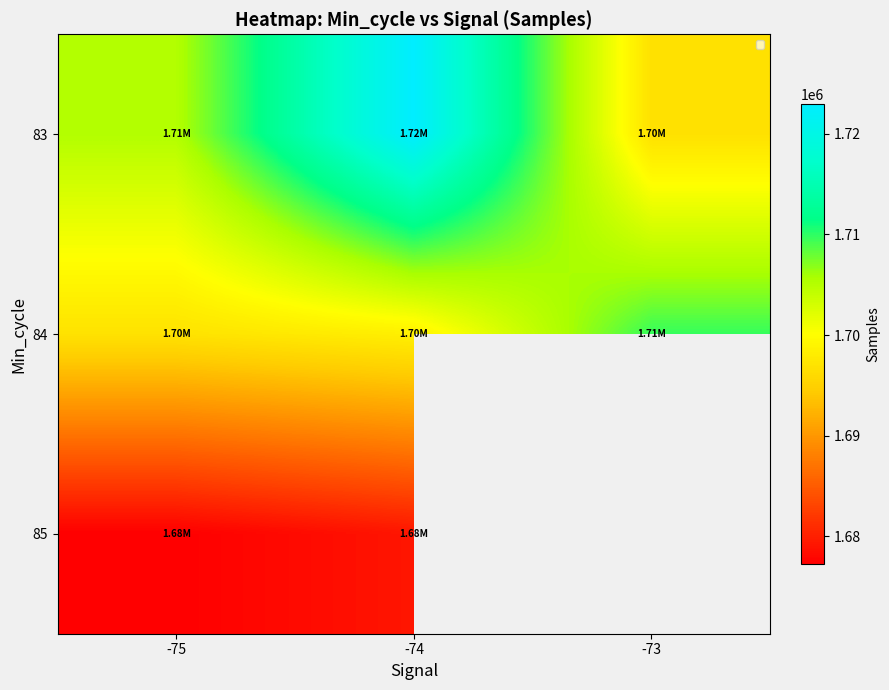

True or false: 83 has a value of 390627.1 at -75.

False